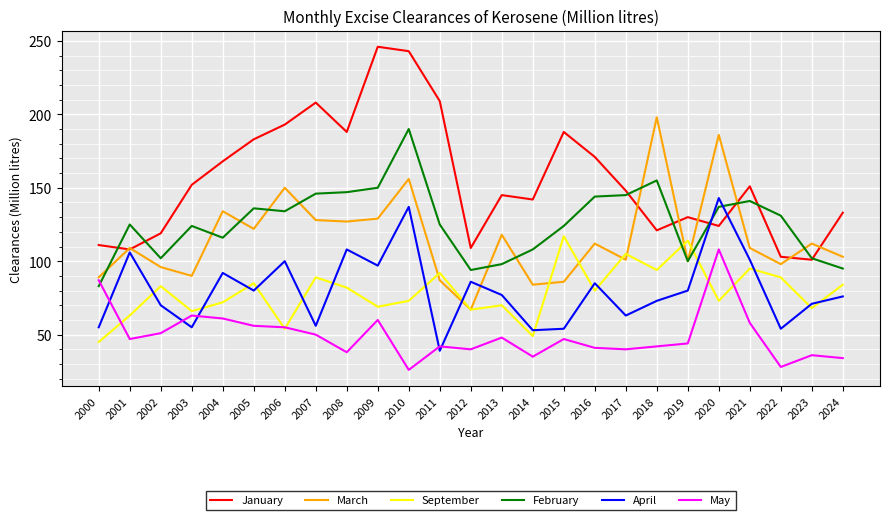

What is the sum of the March values at 2005 and 2007?

250